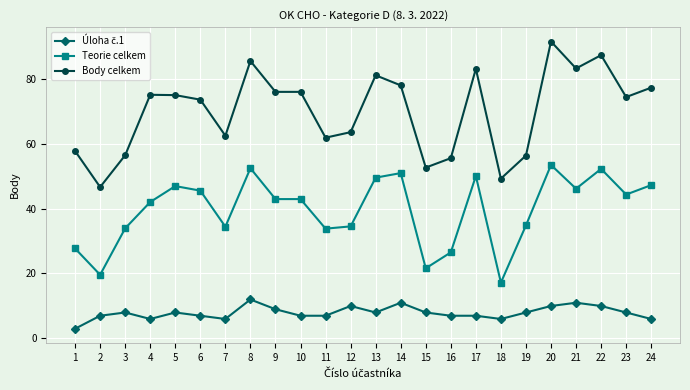

At which category is the sum across all series the highest?

20